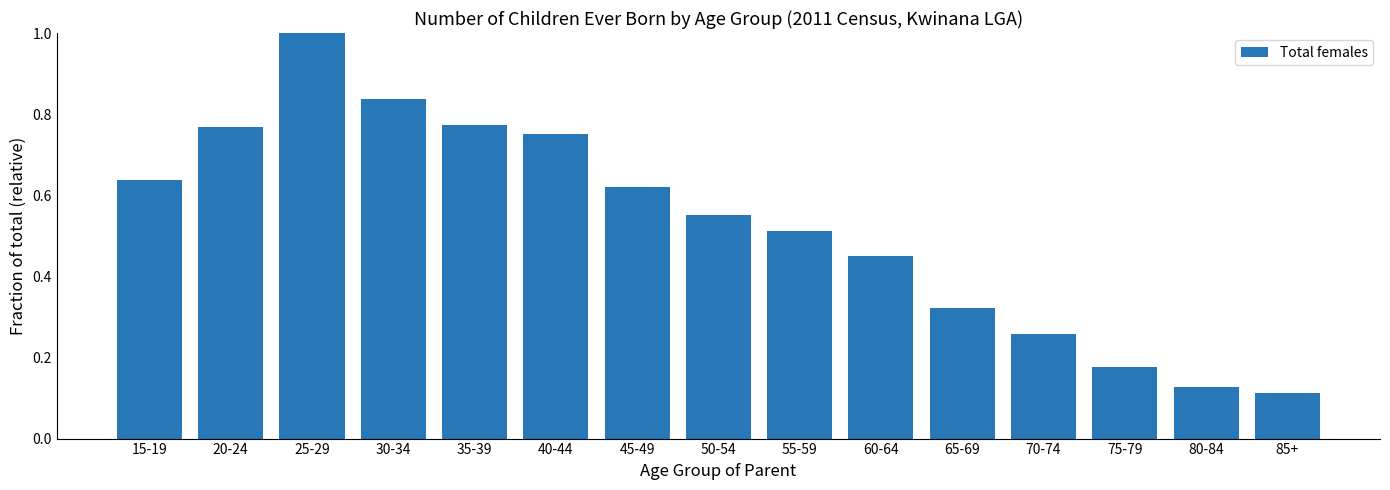

How many bars are there in total?

15